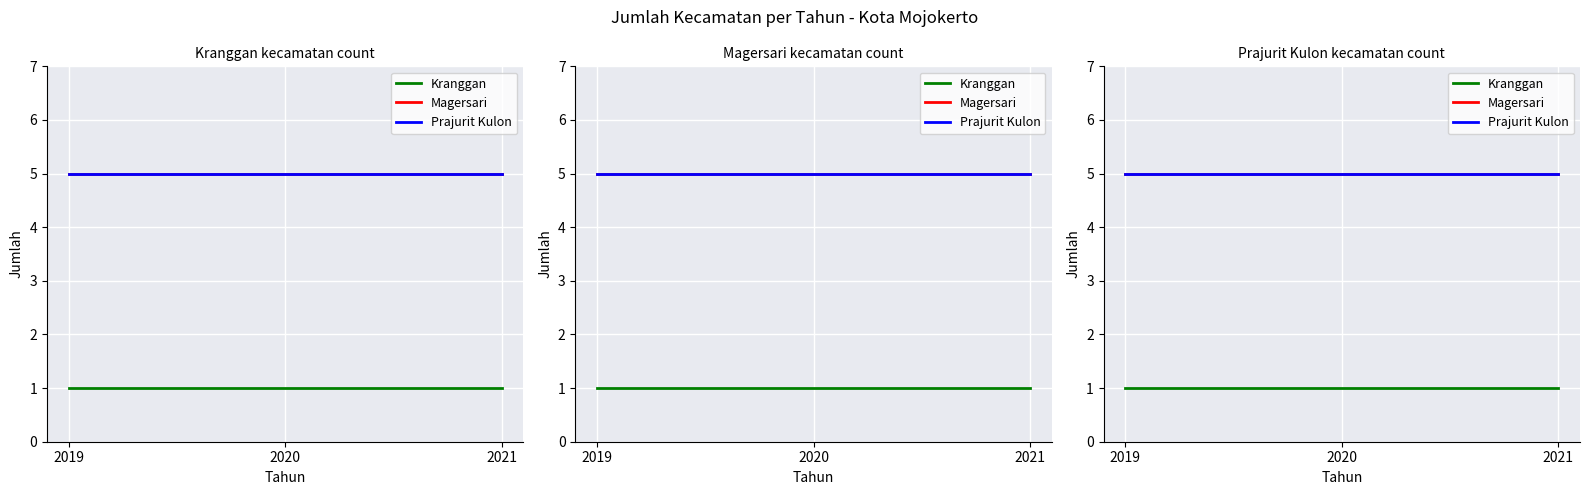

What is the value of the Kranggan point at the 1st from the left?

1